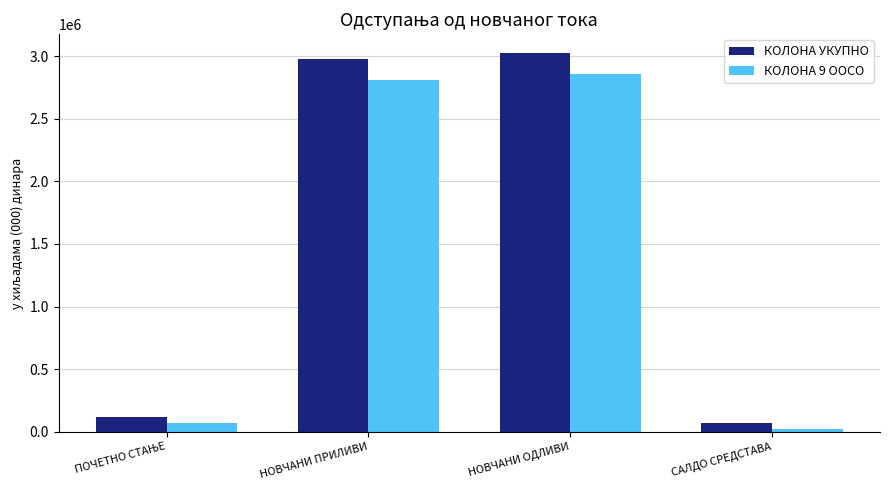

What is the value of the КОЛОНА УКУПНО bar at the 3rd from the left?

3022553